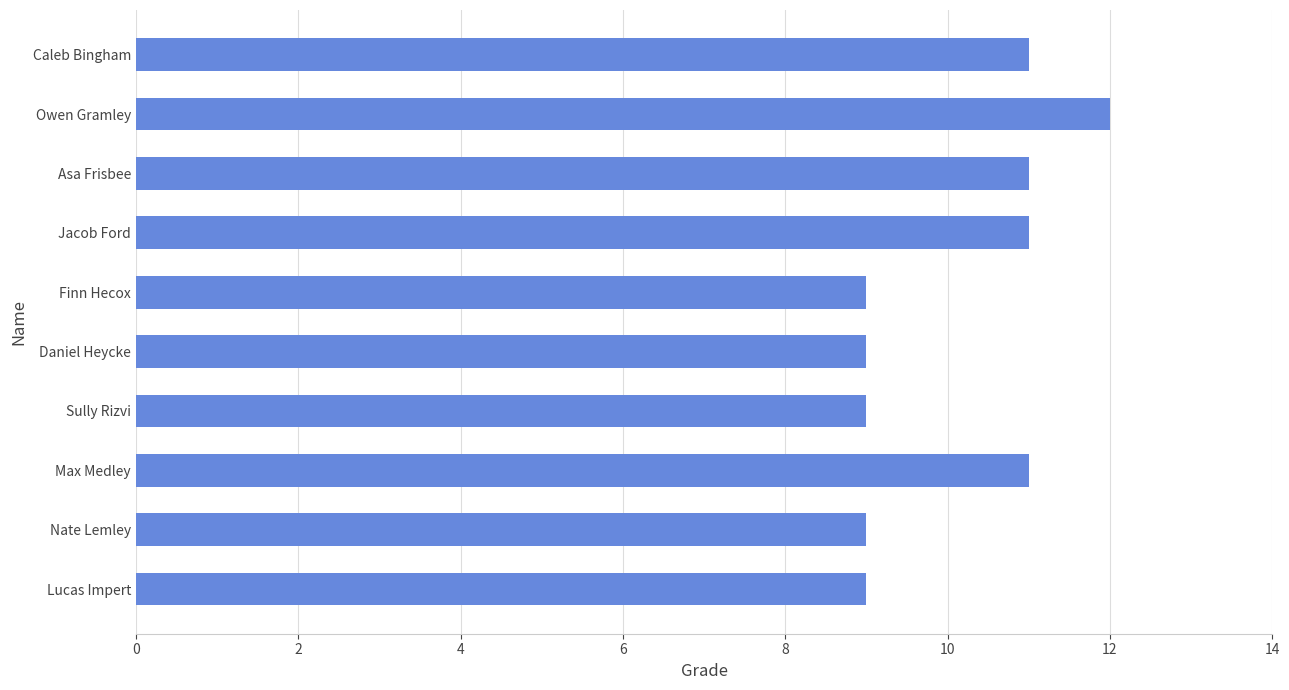

What is the difference between the maximum and second lowest values?

3